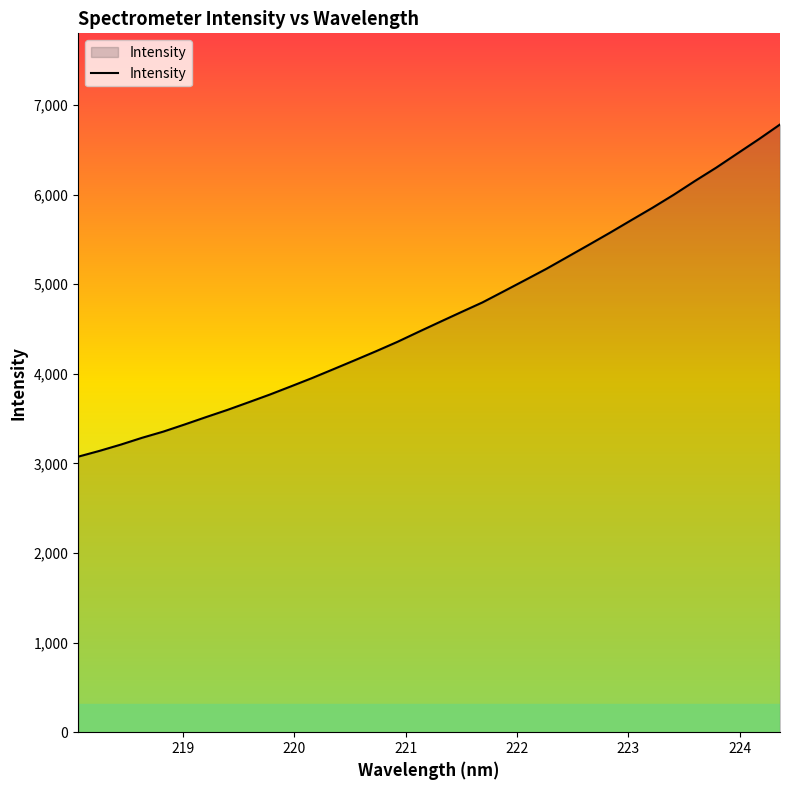

What is the minimum value shown in the chart?

3075.3